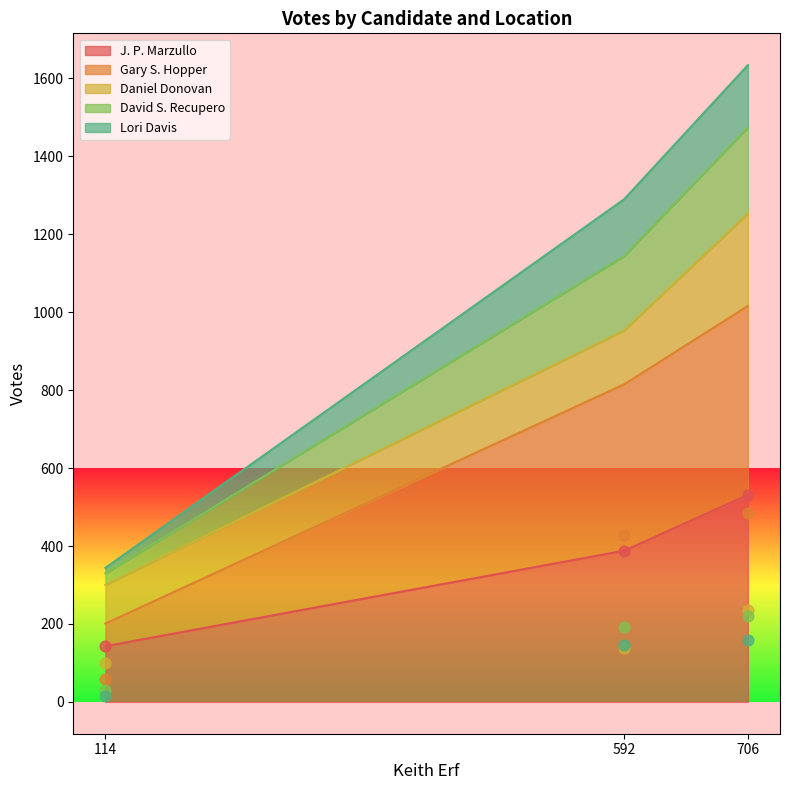

List the labels in order of J. P. Marzullo value, largest first.

706, 592, 114